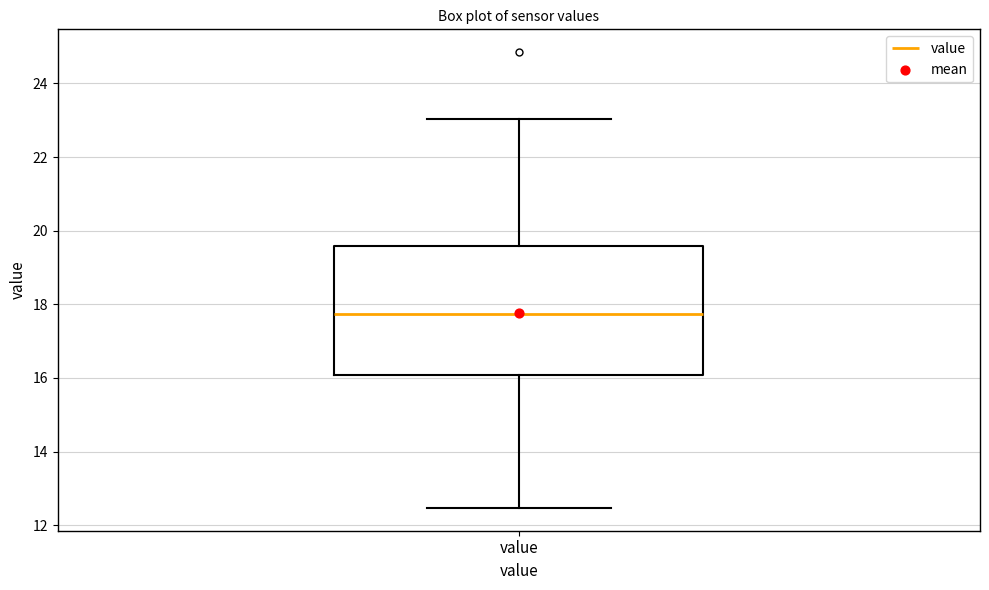

Transcribe this box plot: give where the median line is, the range the box spans, and where the two whiskers end, as read against the y-axis. The values are not printed on the chart, so give them approximately, as read against the axis.

median 17.8, box 16.0 to 19.6, whiskers 12.4 to 23.0